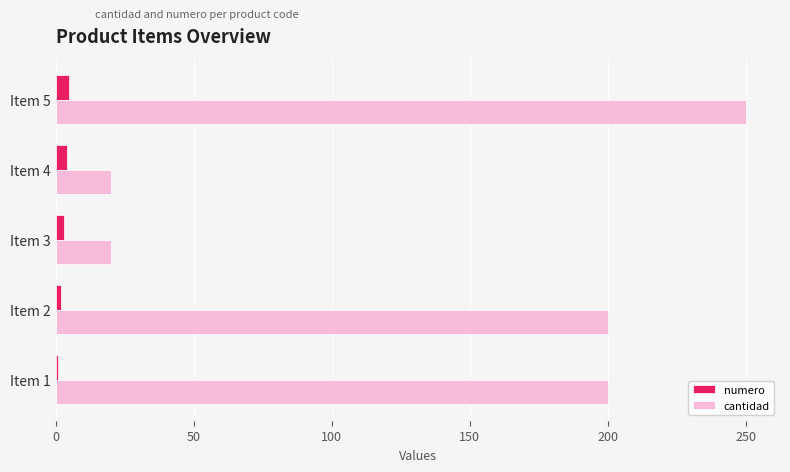

The value of cantidad at Item 2 is 200. True or false?

True